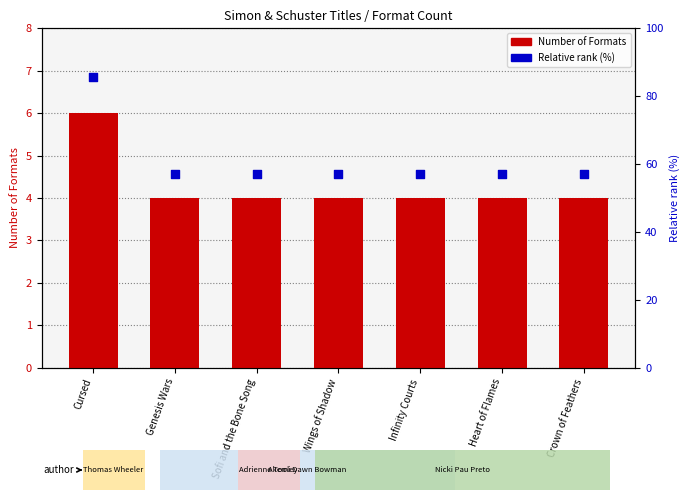

Which series has the largest total across all categories?

Relative rank (%)